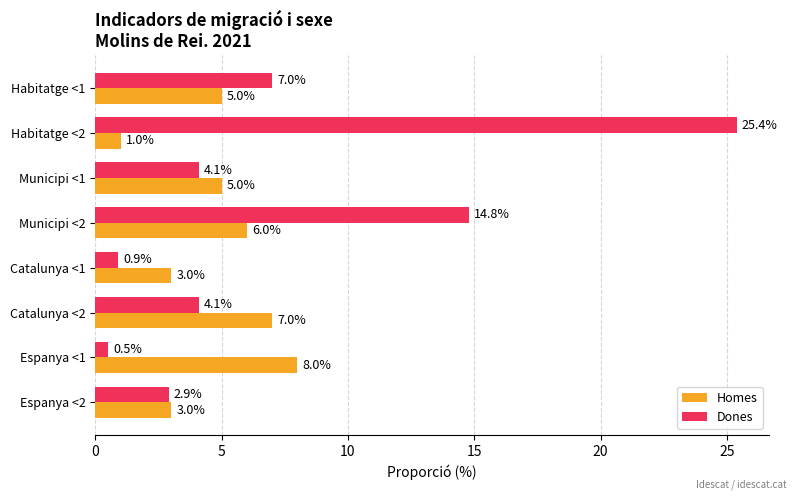

Rank the series by their maximum value, from lowest to highest.

Homes, Dones